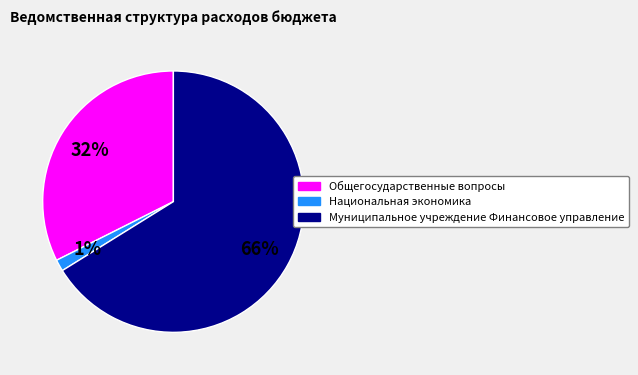

Do Муниципальное учреждение Финансовое управление and Национальная экономика together represent more than half of the pie?

Yes